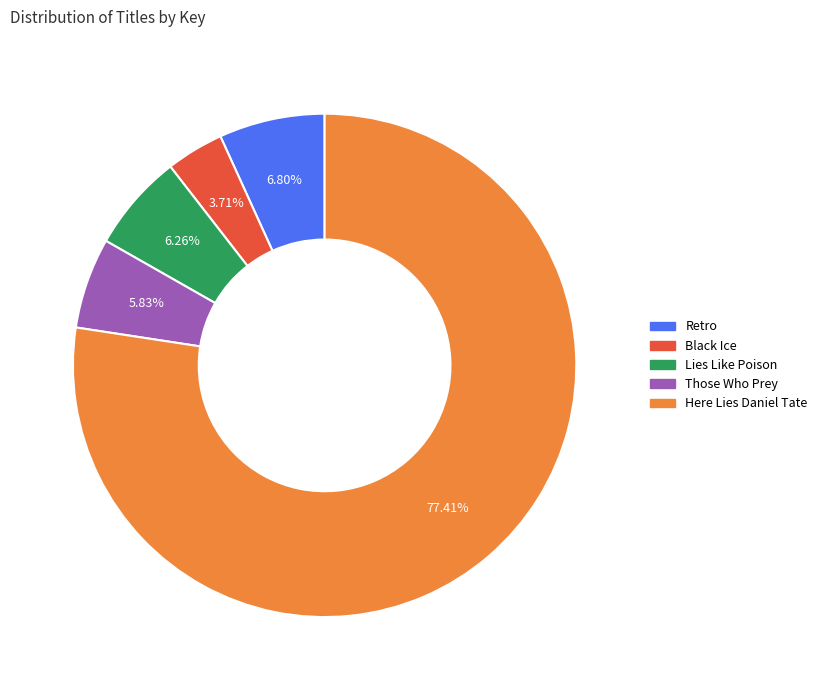

Combined, what portion of the pie is Lies Like Poison and Black Ice?

10.0%